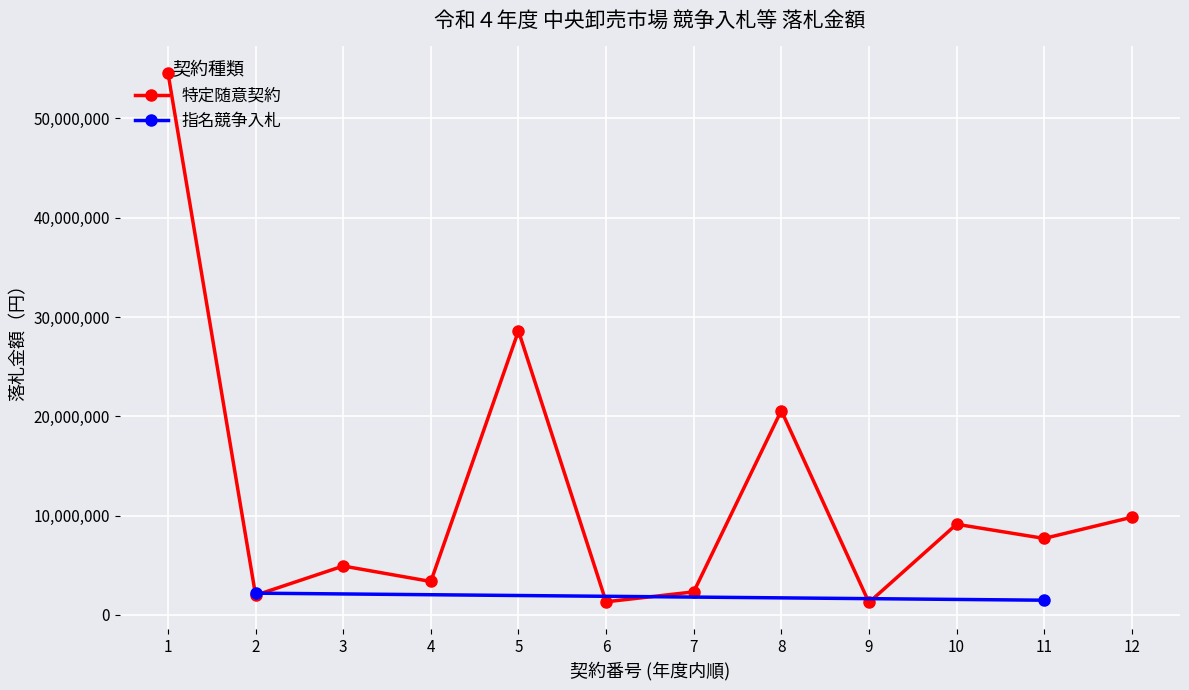

Reading left to right, extract all data points from this chart.

54582000	1980000	4922423	3363800	28600000	1320000	2317700	20581000	1254000	9130000	7700000	9834000